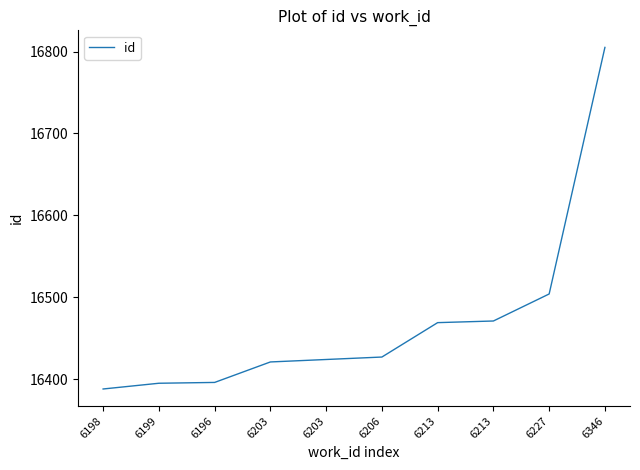

Reading left to right, what are all the values shown in this chart?

6198=16388	6199=16395	6196=16396	6203=16421	6203=16424	6206=16427	6213=16469	6213=16471	6227=16504	6346=16805